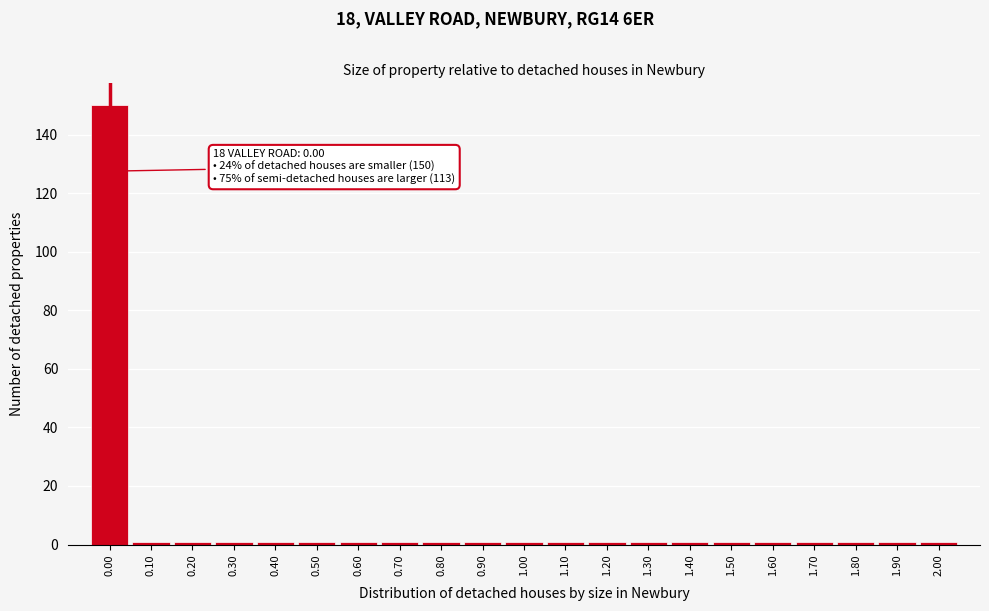

Which range on the x-axis has the tallest bar?

-0.05 to 0.05